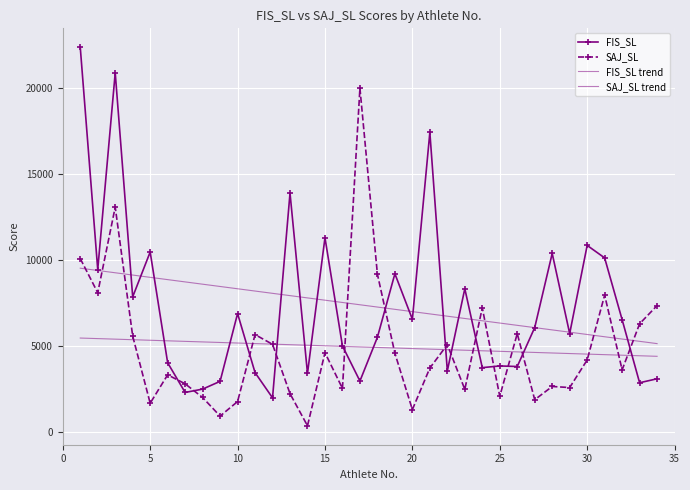

Which series has the largest total across all categories?

FIS_SL trend